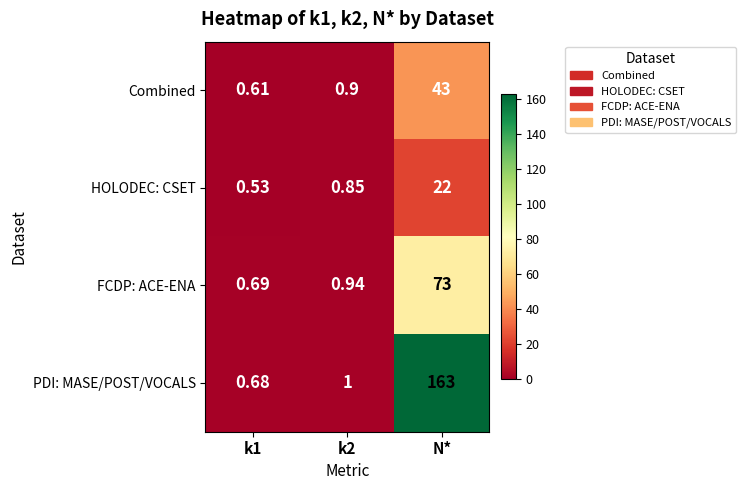

Which category has the highest value across all series?

N*